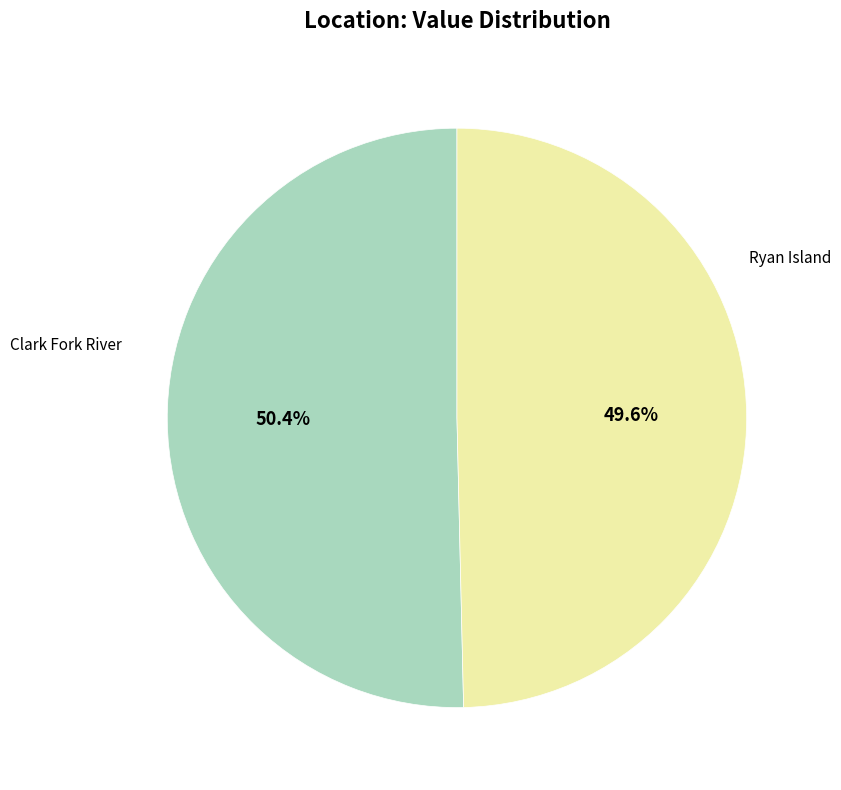

Do Ryan Island and Clark Fork River together represent more than half of the pie?

Yes